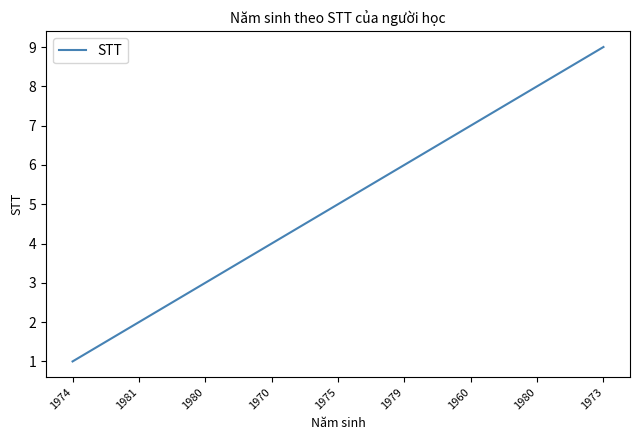

What is the value of the 9th point from the left?

9